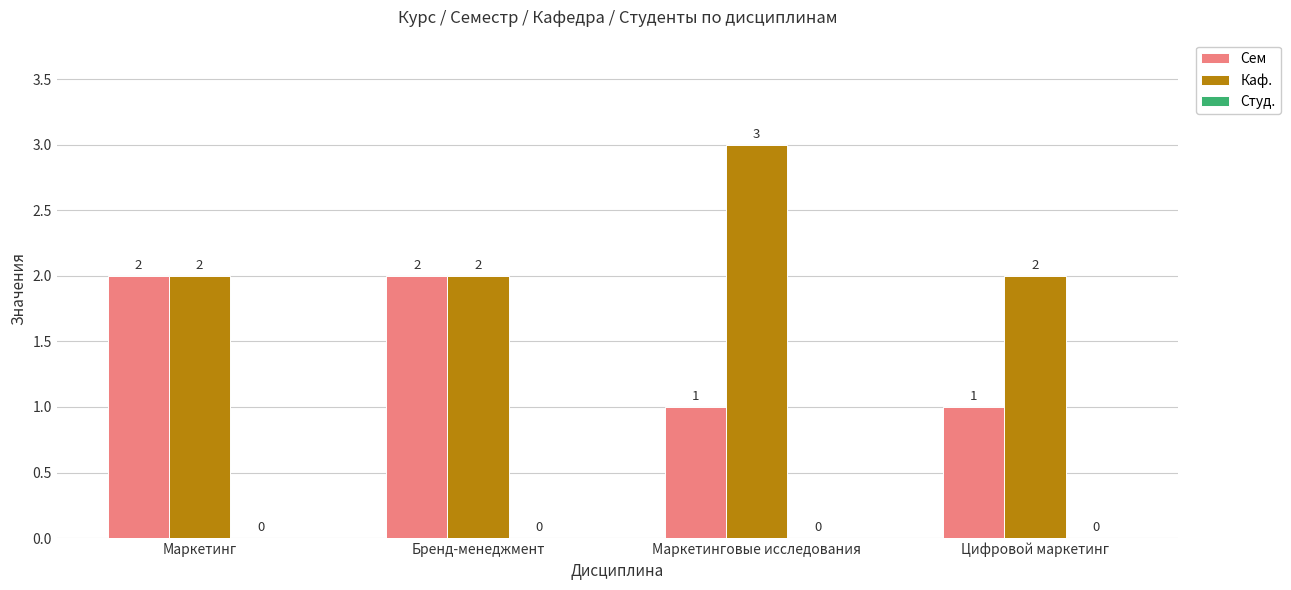

Rank the series by their maximum value, from lowest to highest.

Сем, Каф.